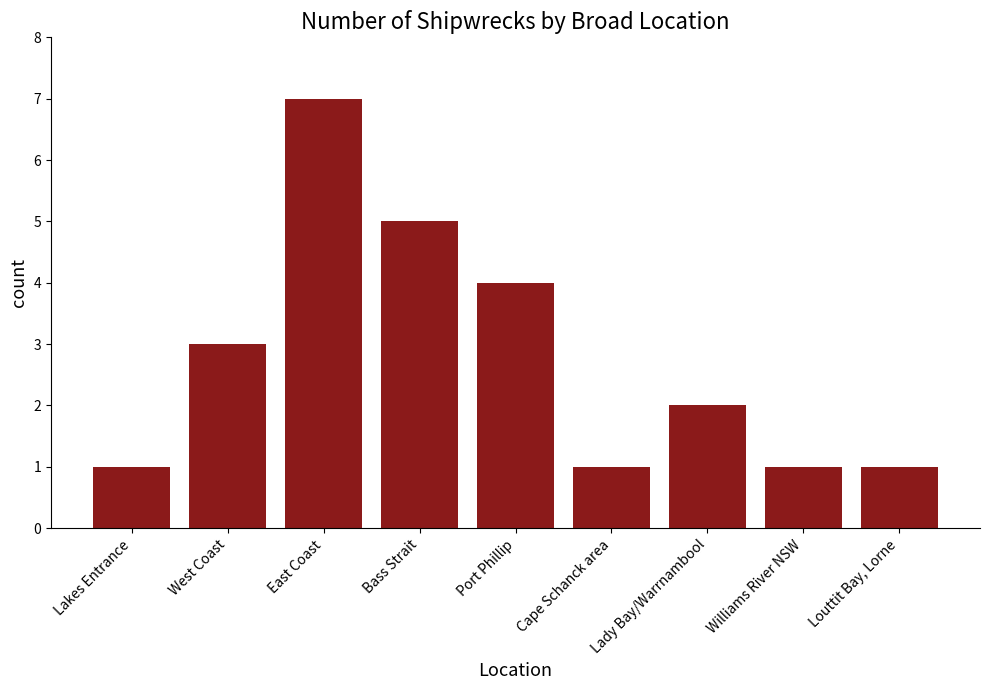

Count the values in the range 1 to 4.

7